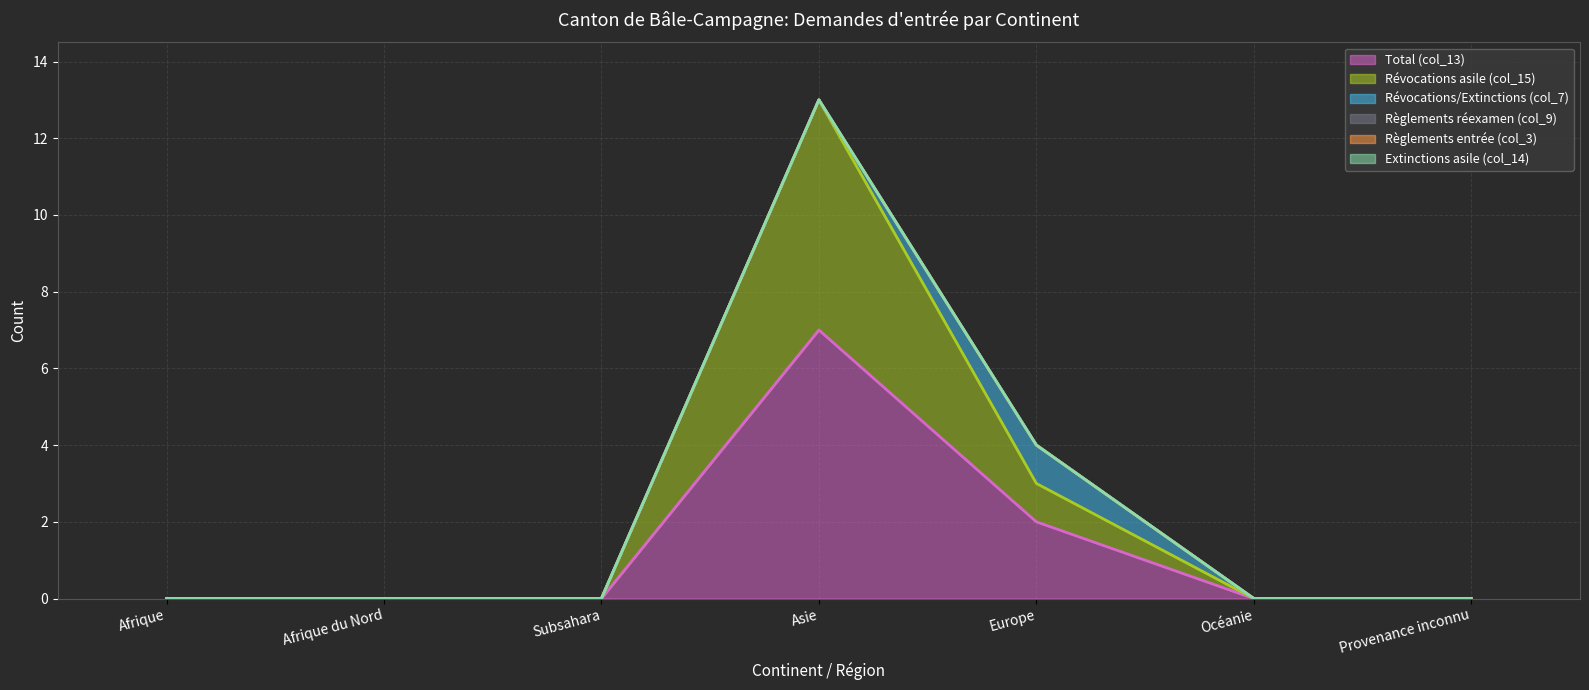

True or false: Règlements entrée (col_3) and Règlements réexamen (col_9) cross at least once.

False